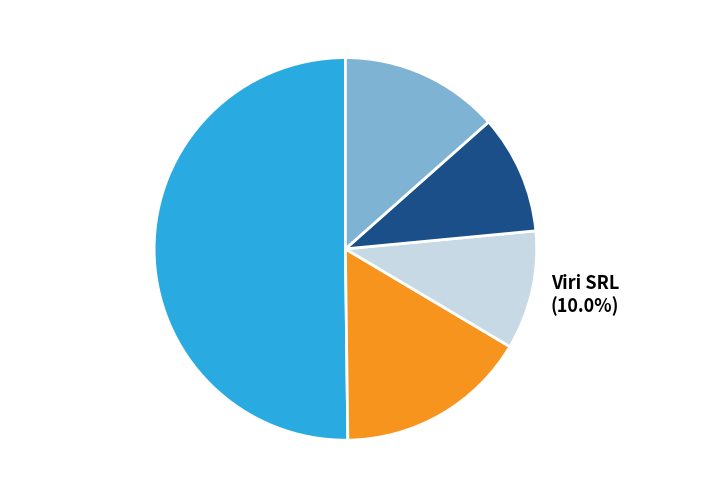

To the nearest percent, what is the average slice percentage?

20%